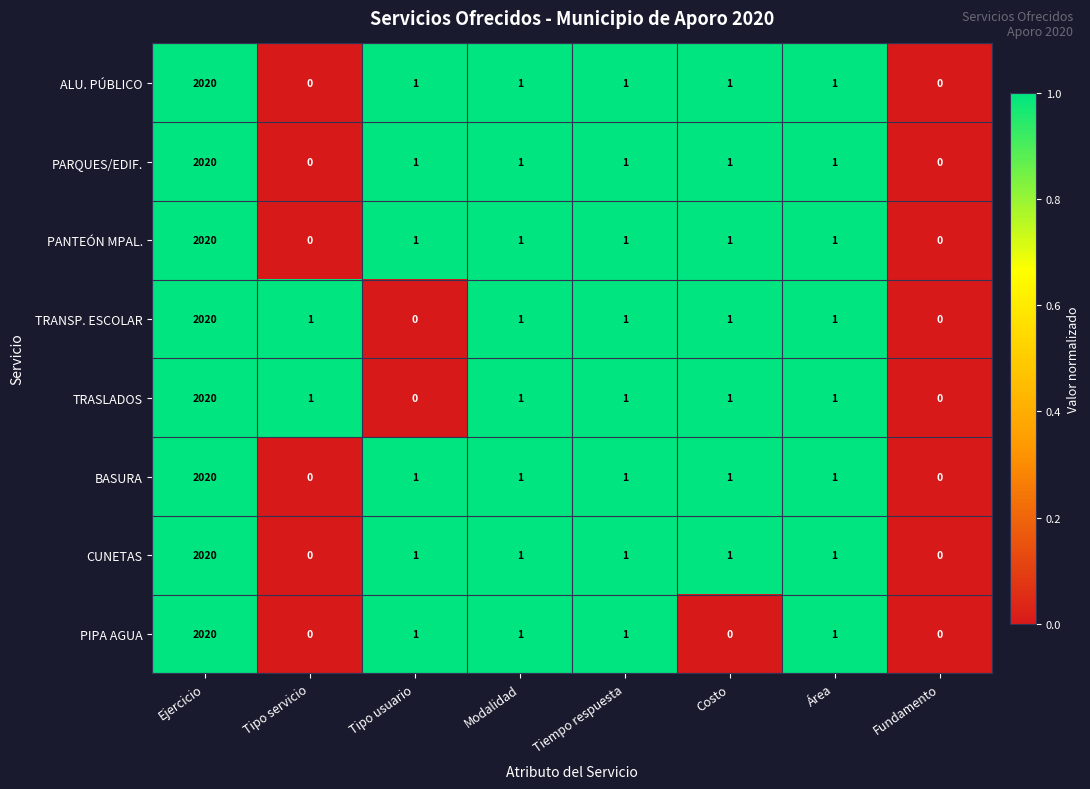

At which category is the sum across all series the highest?

Ejercicio